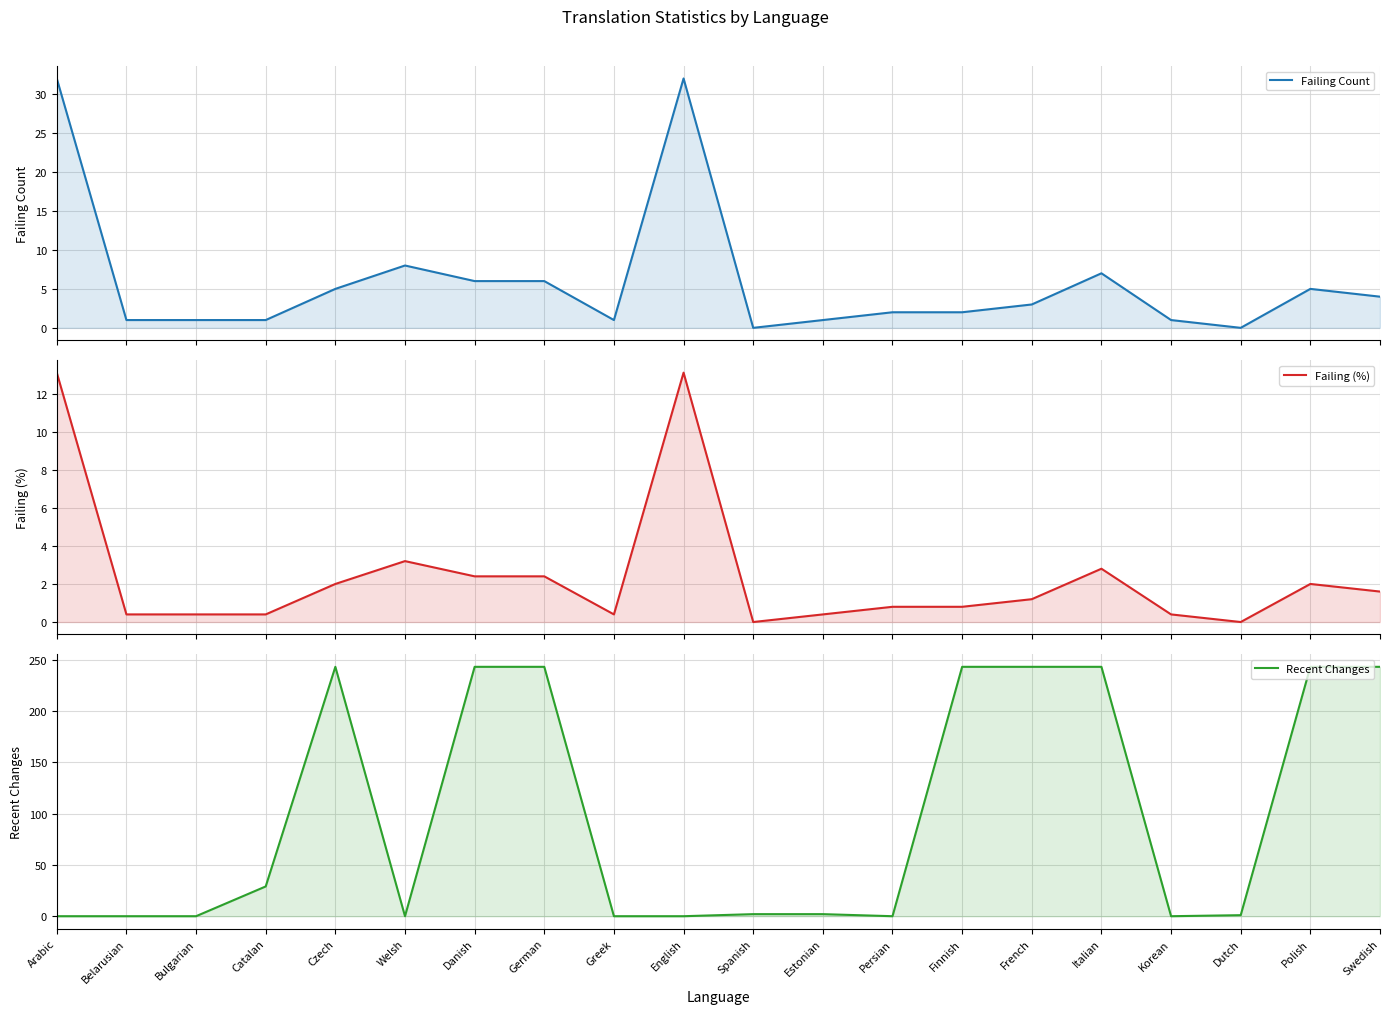

At French, list the series in order from largest to smallest.

Recent Changes, Failing Count, Failing (%)